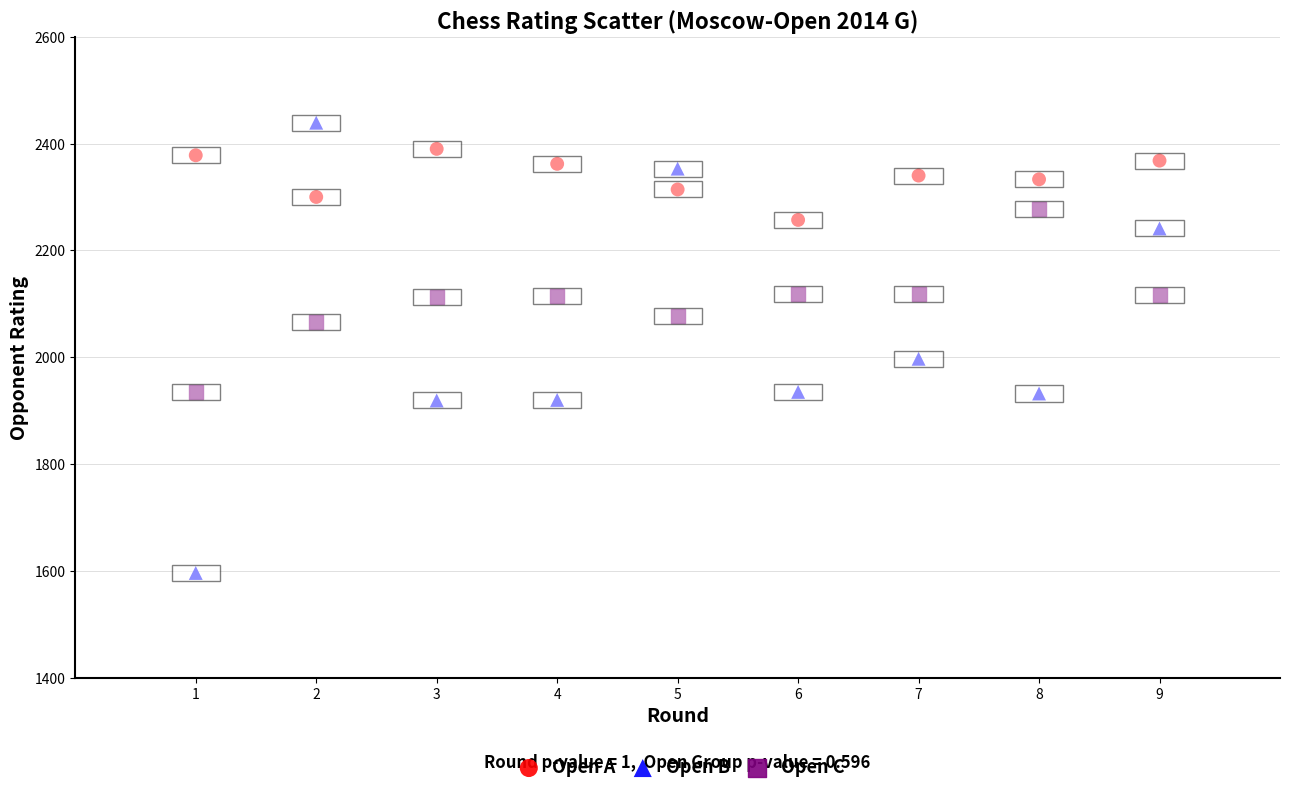

Which series reaches the maximum Y coordinate?

Open B